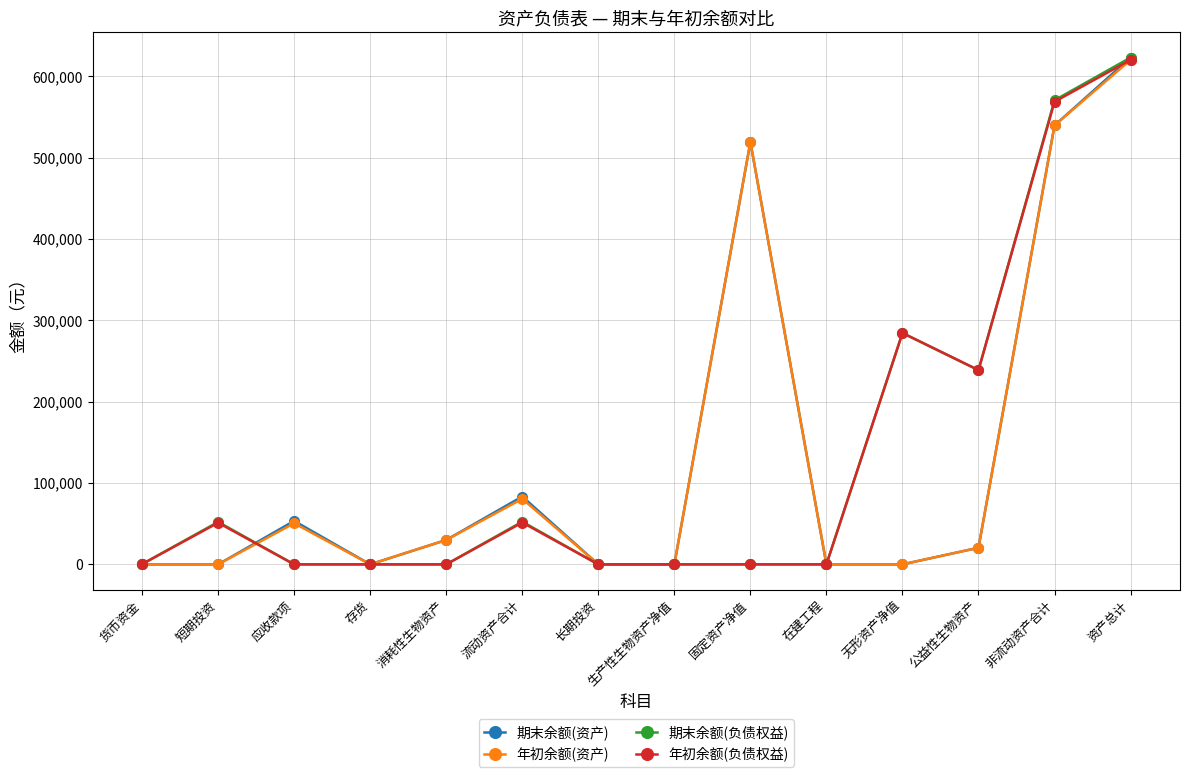

At which category does 年初余额(负债权益) reach its first local peak?

短期投资